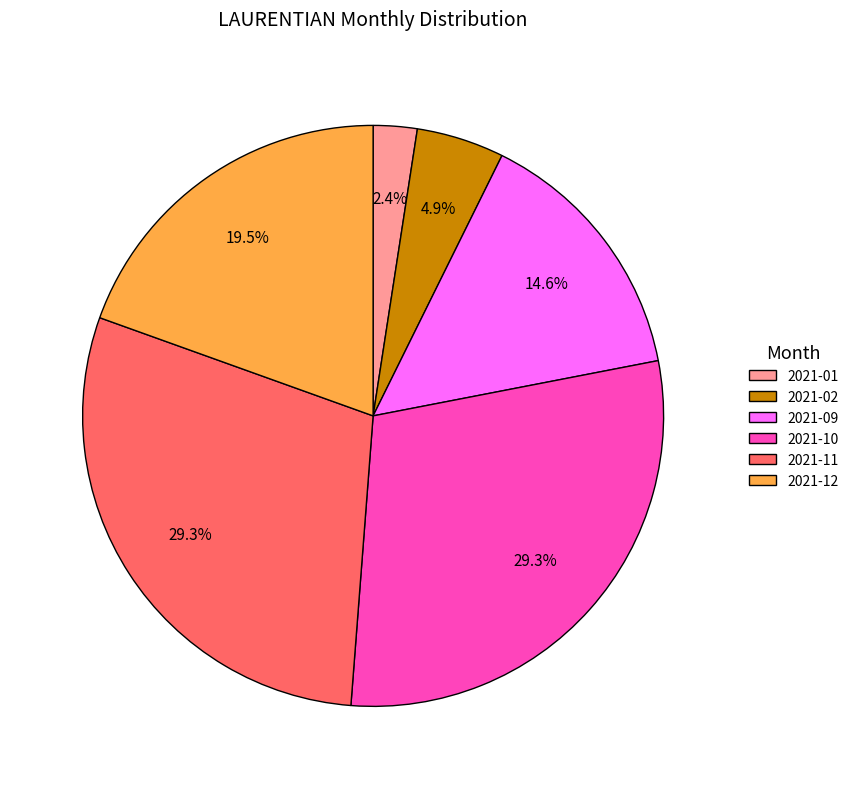

To the nearest percent, what is the average slice percentage?

17%